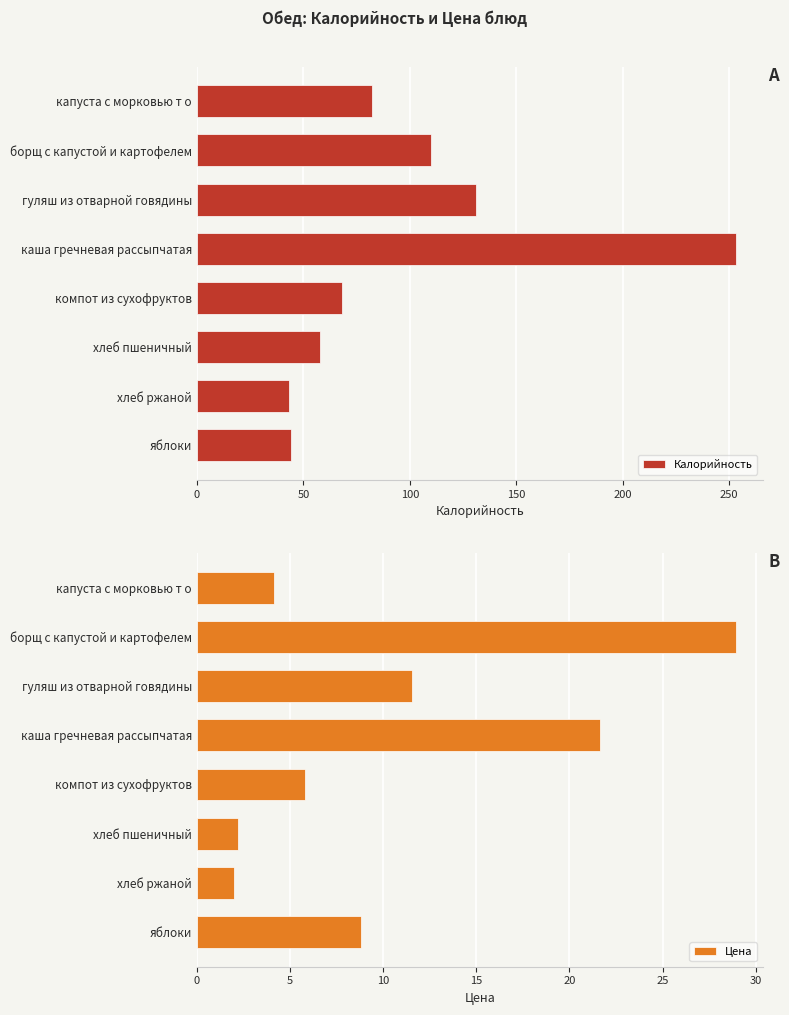

What is the difference between the second highest and second lowest values in the Калорийность series?

87